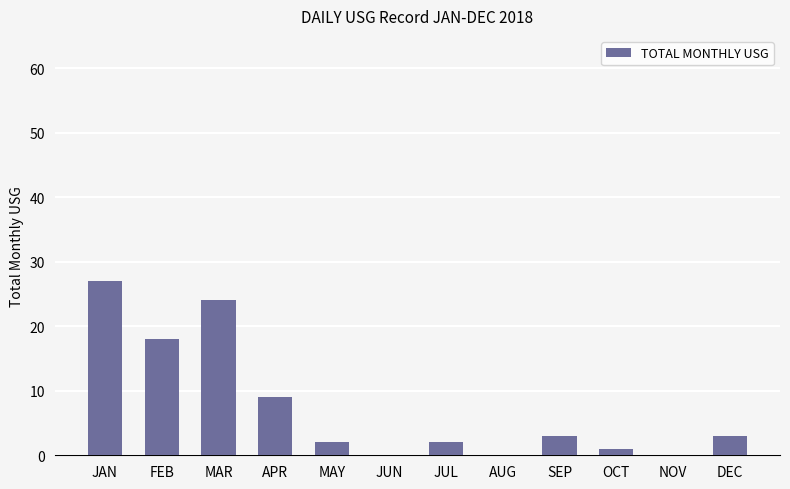

Reading left to right, what are all the values shown in this chart?

27	18	24	9	2	0	2	0	3	1	0	3